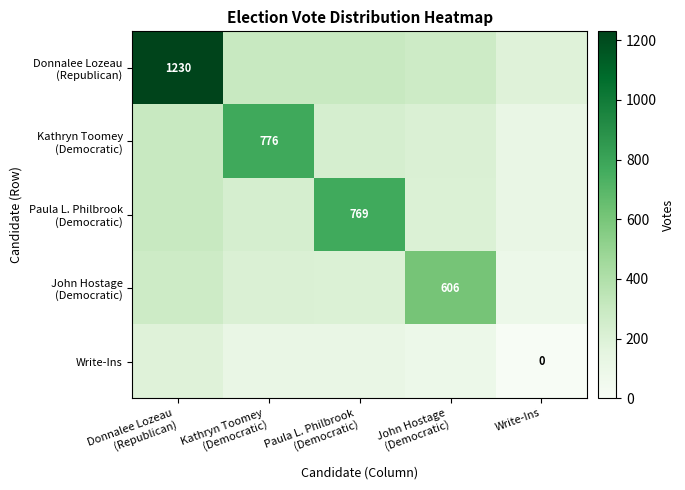

Between Donnalee Lozeau (Republican) and Kathryn Toomey (Democratic), which series saw the biggest shift?

Donnalee Lozeau (Republican)